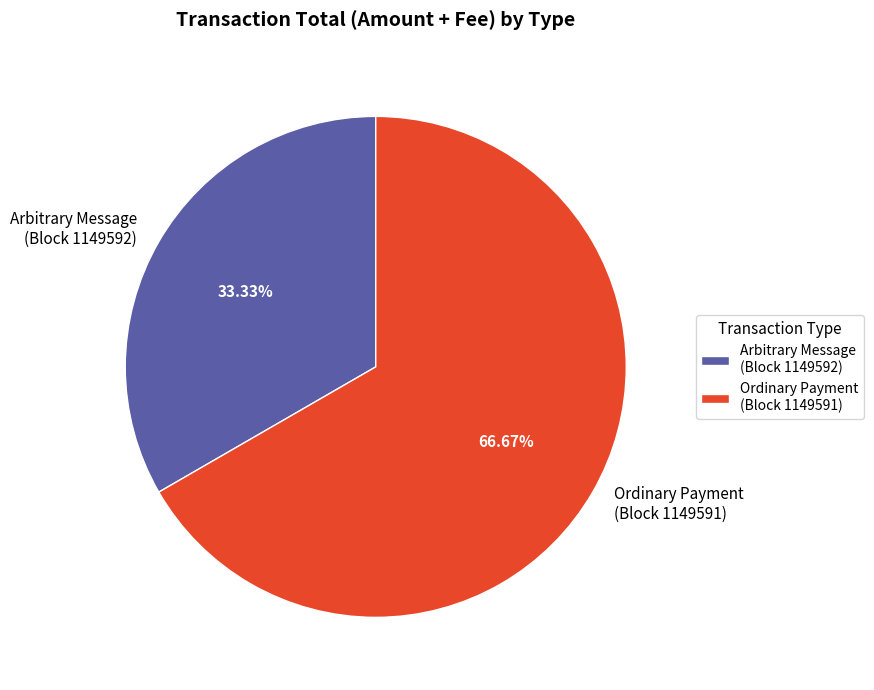

Is there a majority slice in this chart?

Yes